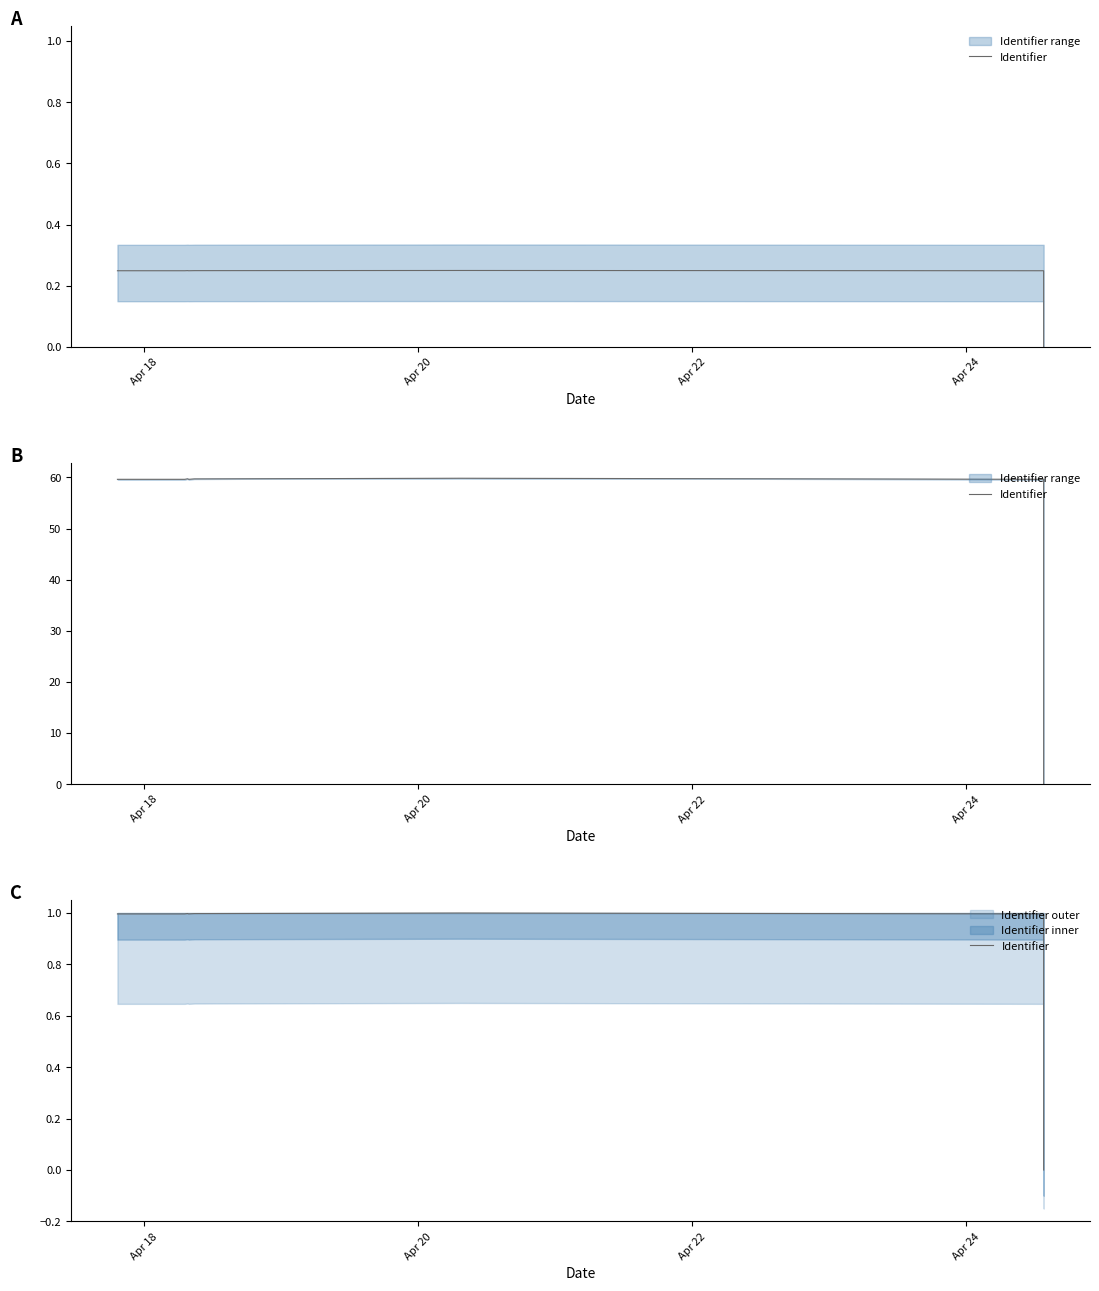

Is it true that the value at 8 is 1.5?

False